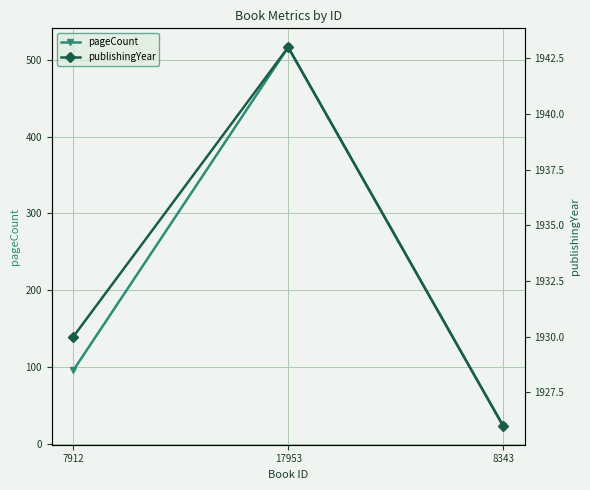

Count the number of categories in the chart.

3